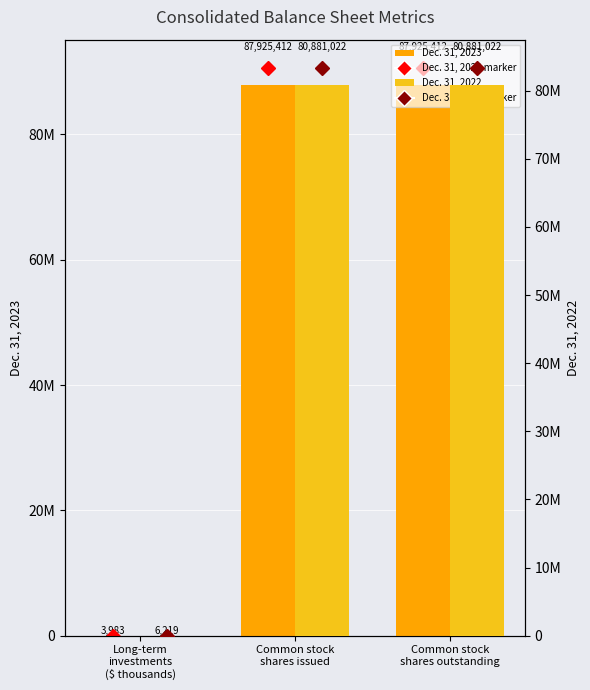

What is the difference between the highest and lowest values at Common stock
shares outstanding?

7044390